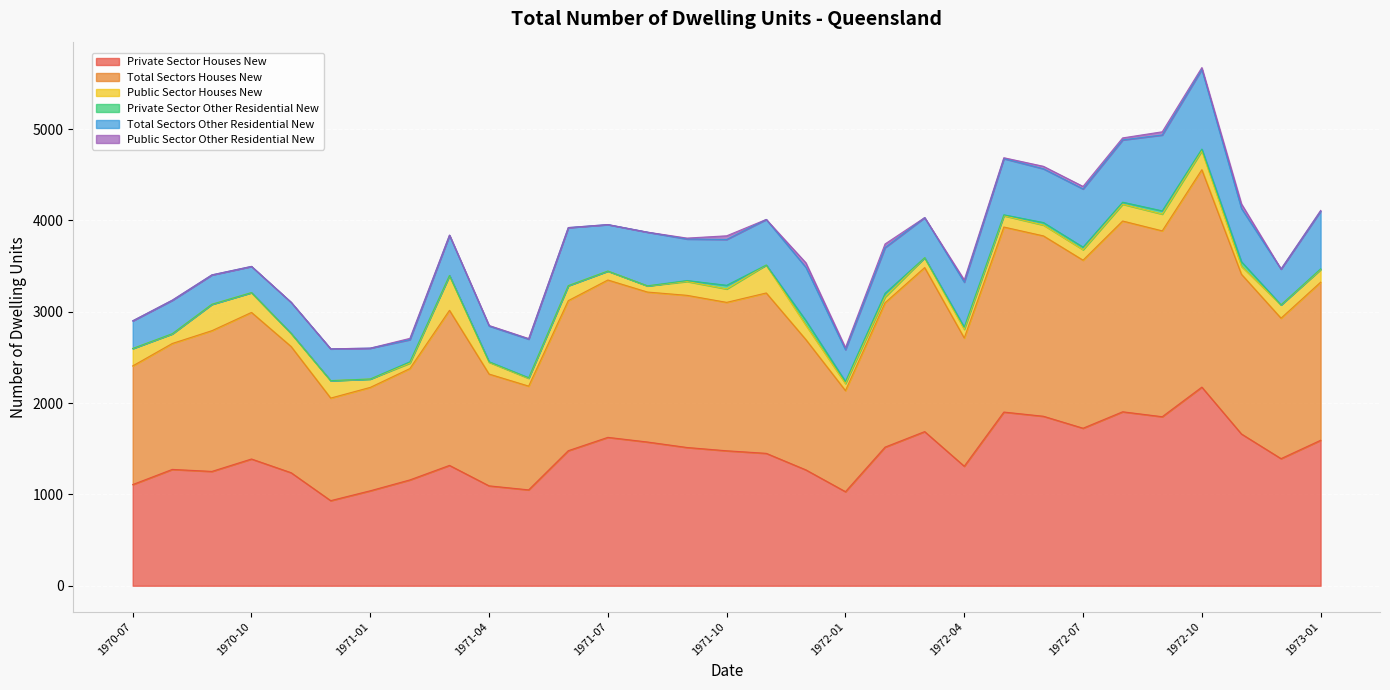

The value of Public Sector Houses New at 1971-09 is 152. True or false?

True